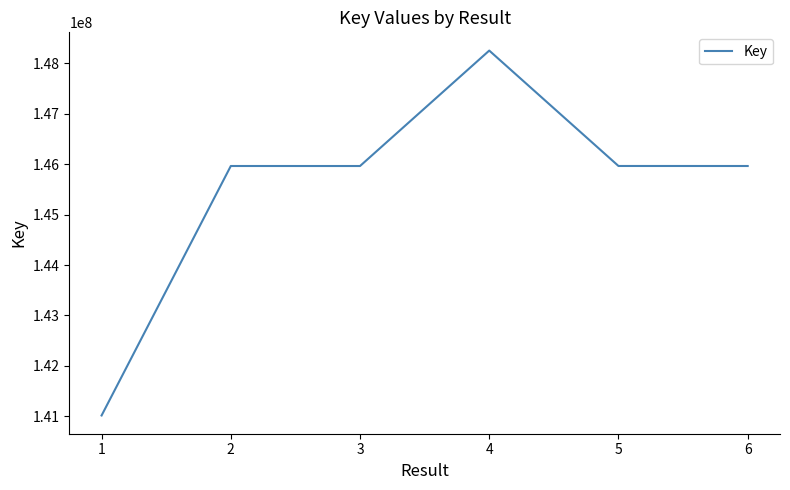

Where is the first local minimum?

3